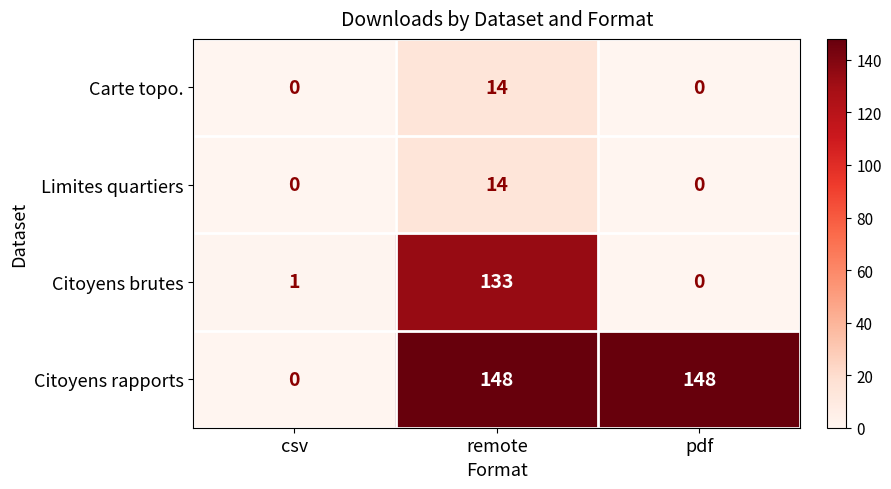

Read the Citoyens rapports value at remote.

148